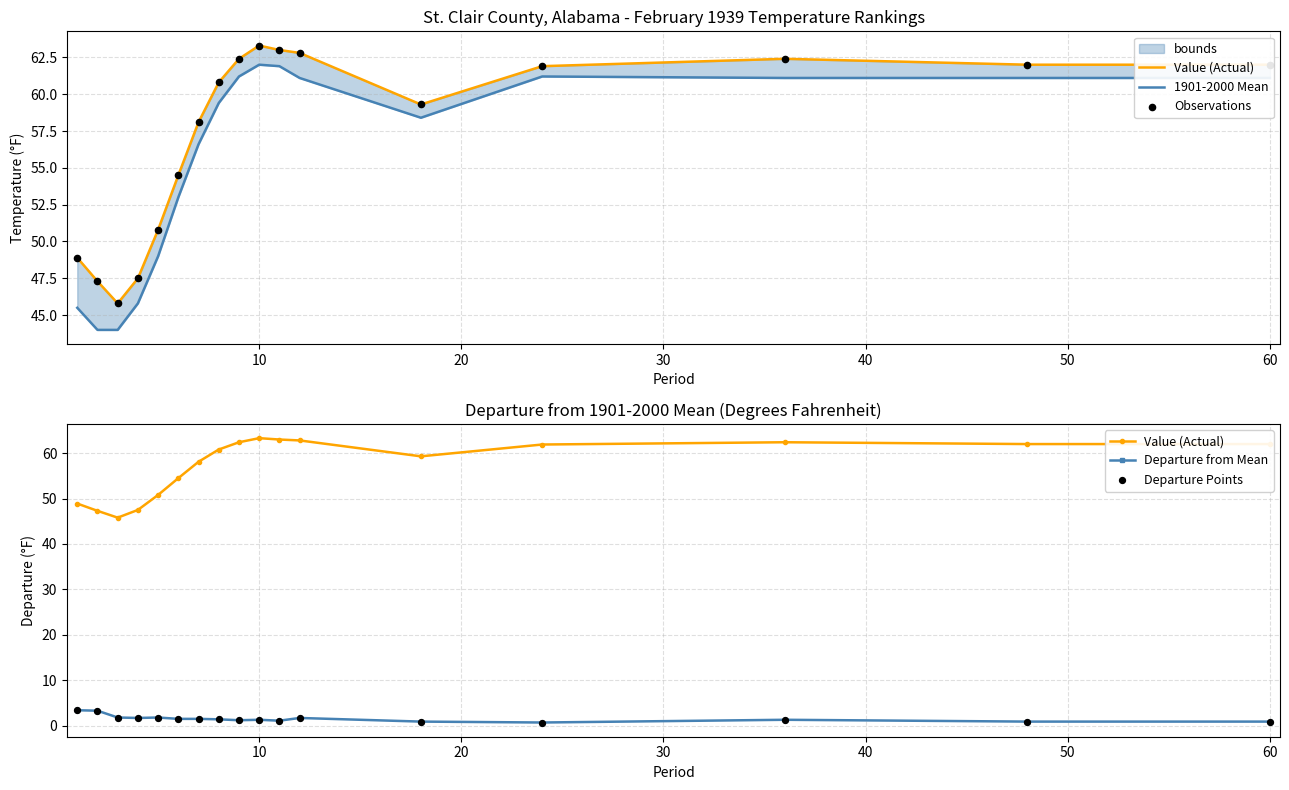

Which series has the largest total across all categories?

Value (Actual)